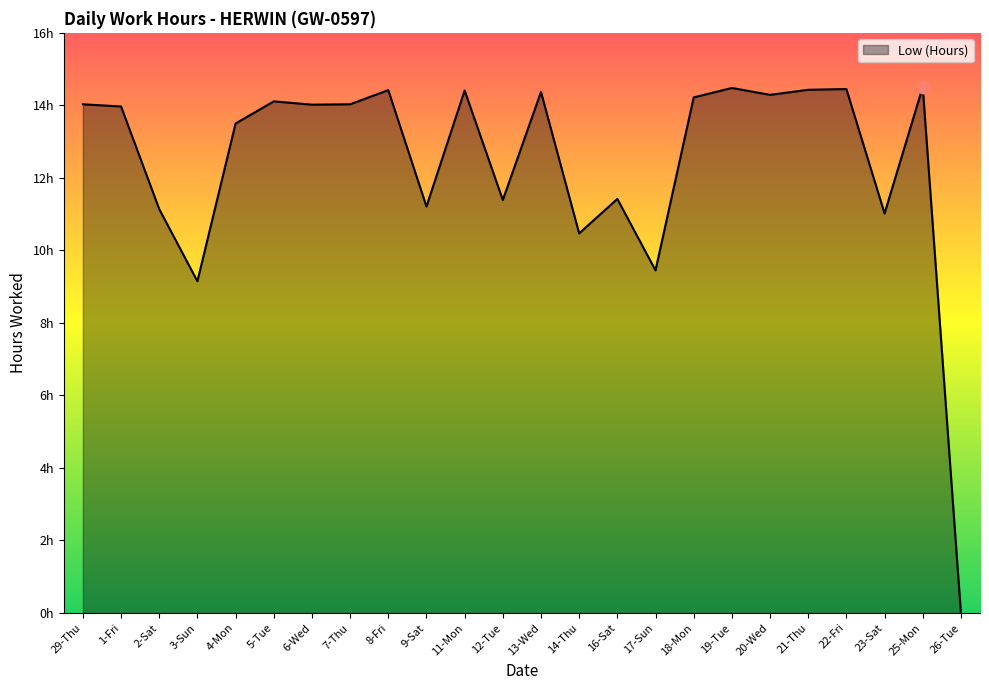

Does the chart have visible grid lines?

No